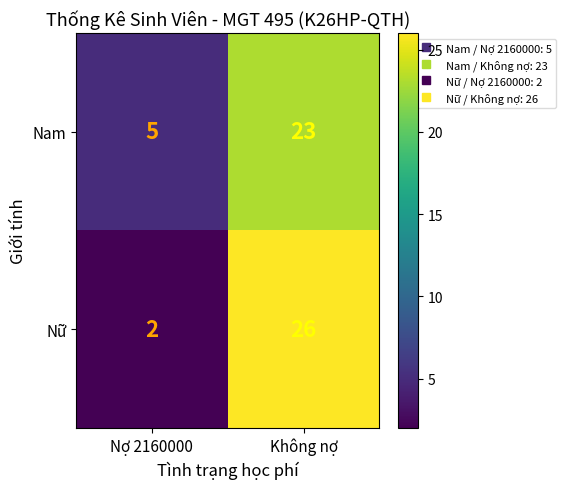

What is the spread (max minus min) of values at Nợ 2160000?

3